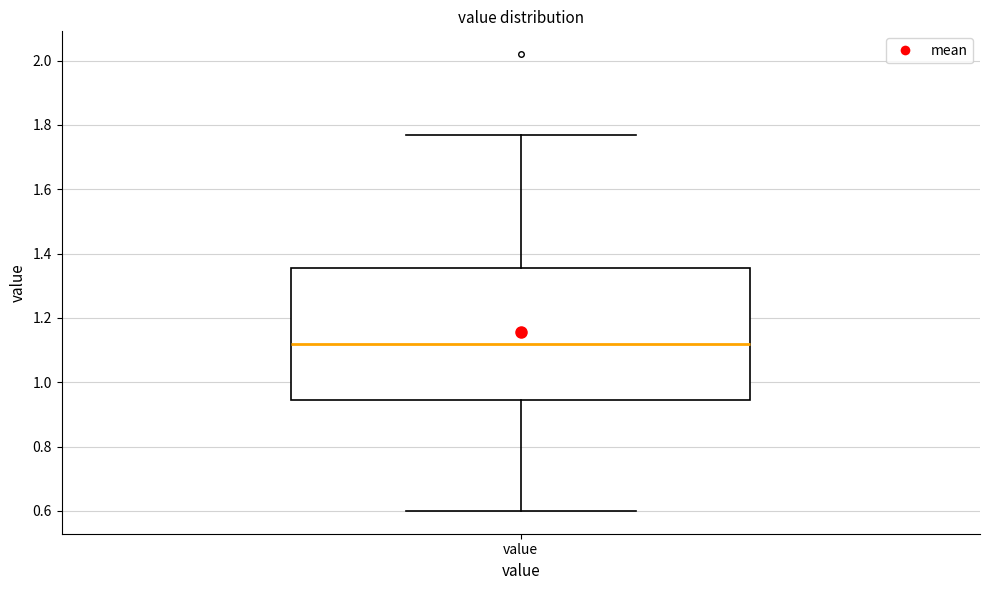

Transcribe this box plot: give where the median line is, the range the box spans, and where the two whiskers end, as read against the y-axis. The values are not printed on the chart, so give them approximately, as read against the axis.

median 1.12, box 0.94 to 1.36, whiskers 0.60 to 1.78